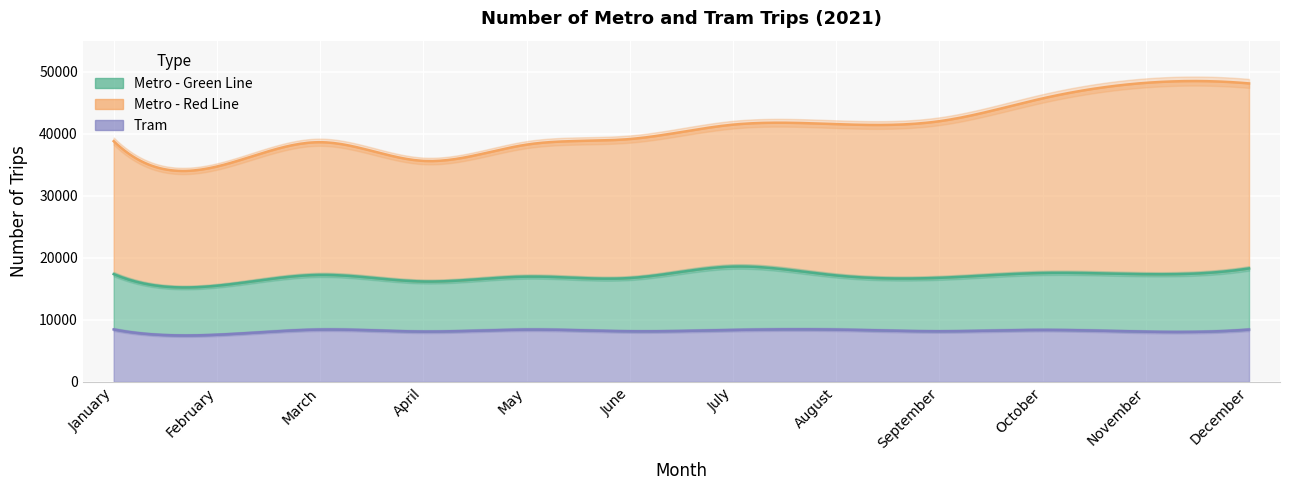

What is the value of the Metro - Green Line point at the 3rd from the left?

8805